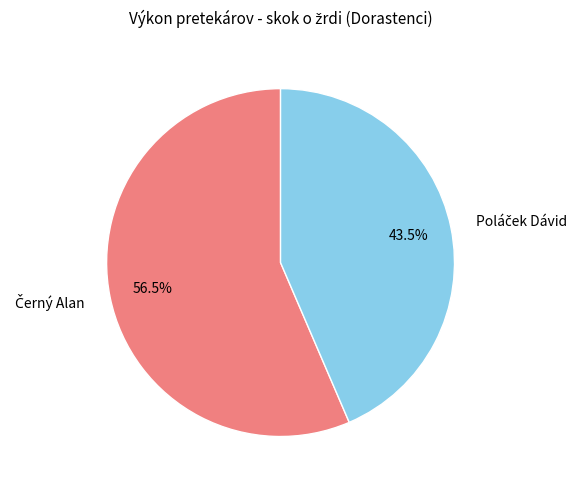

Is there a majority slice in this chart?

Yes